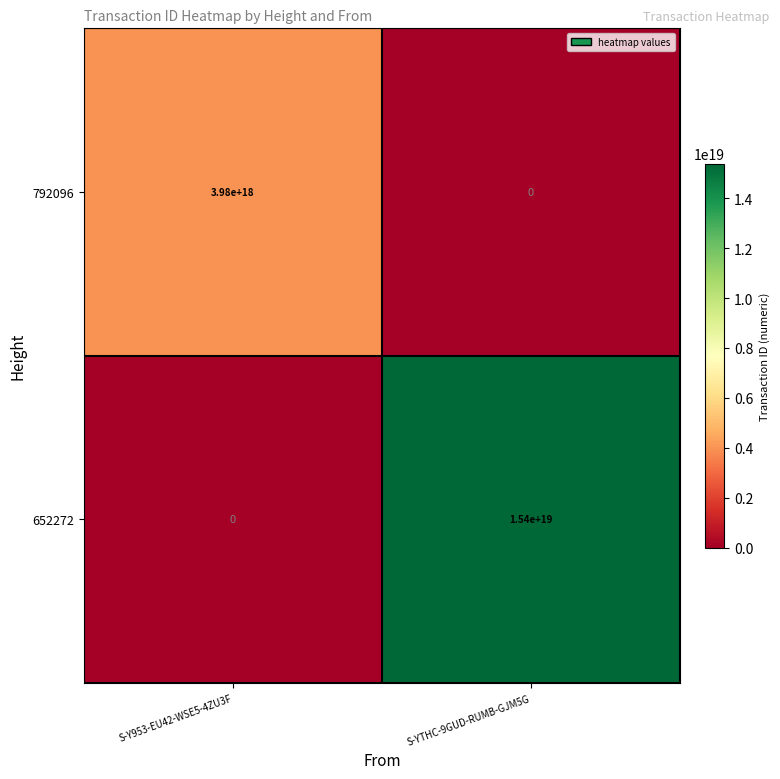

Rank the series by their maximum value, from lowest to highest.

792096, 652272